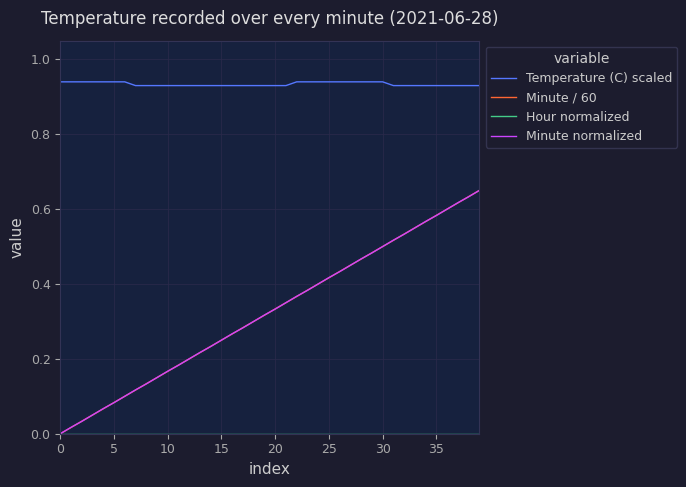

True or false: Temperature (C) scaled and Minute normalized cross at least once.

False